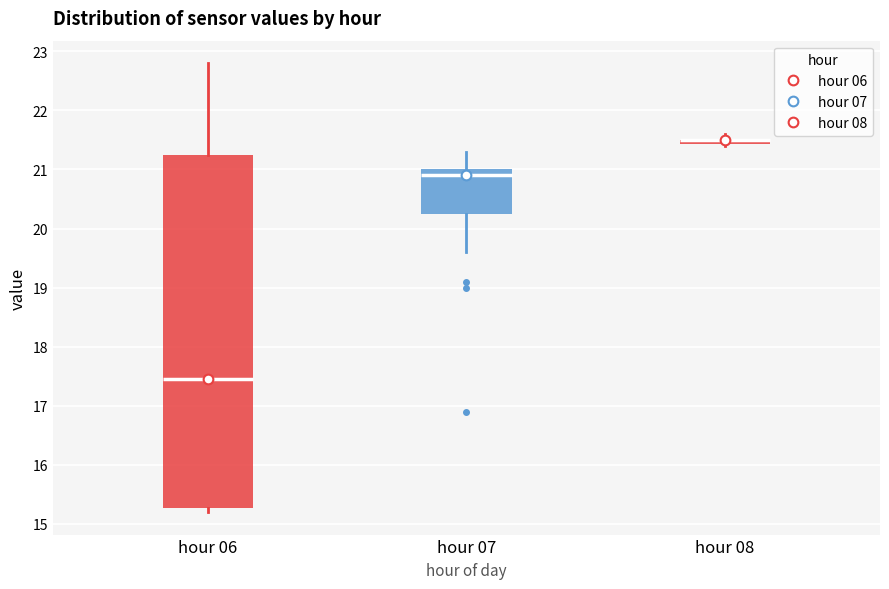

Comparing the boxes themselves (not the whiskers), which one is the tallest?

hour 06